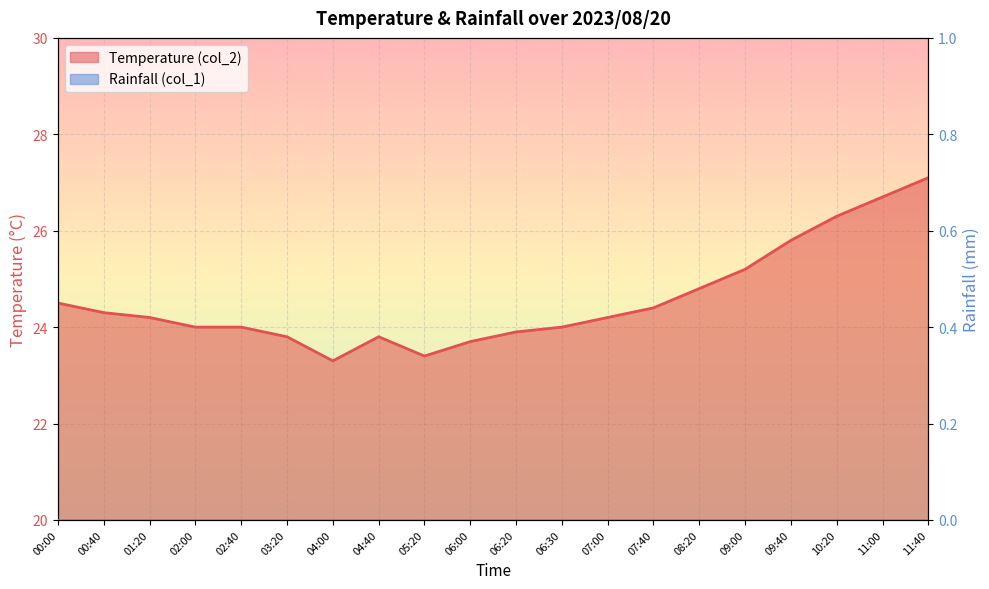

At which category does the data reach its first local valley?

04:00